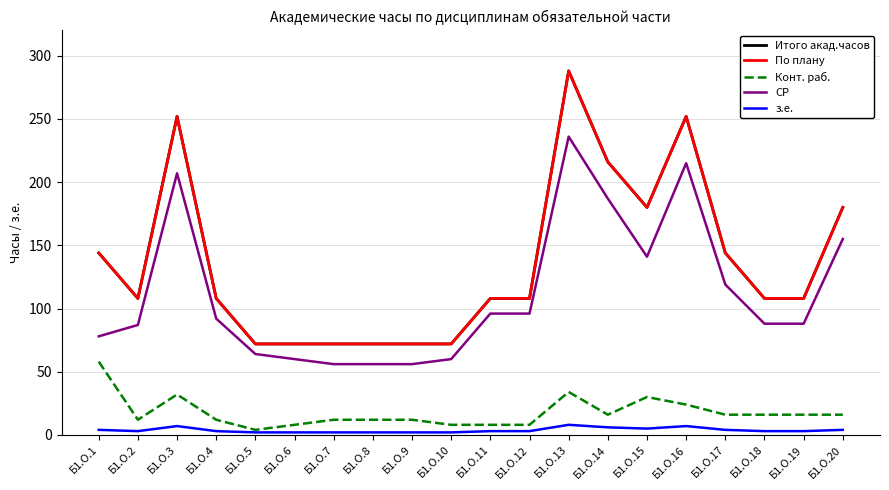

Is this an area chart (filled region under the line)?

No